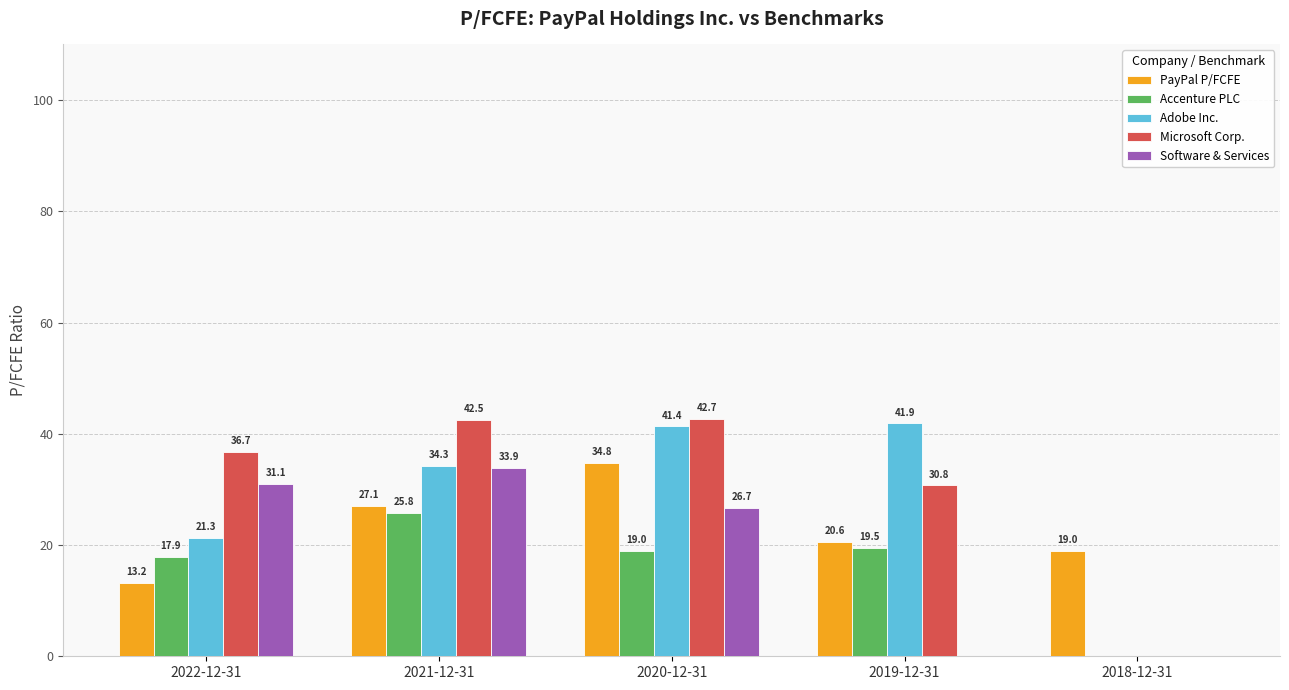

Which series has the largest total across all categories?

Microsoft Corp.